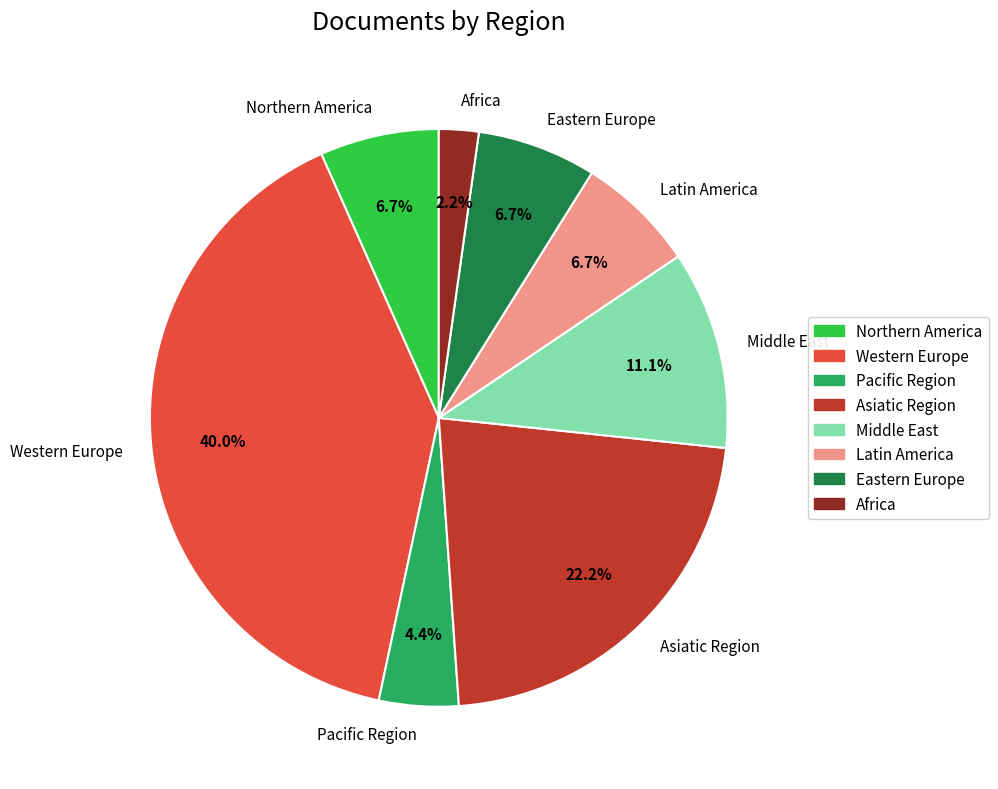

Is there a majority slice in this chart?

No